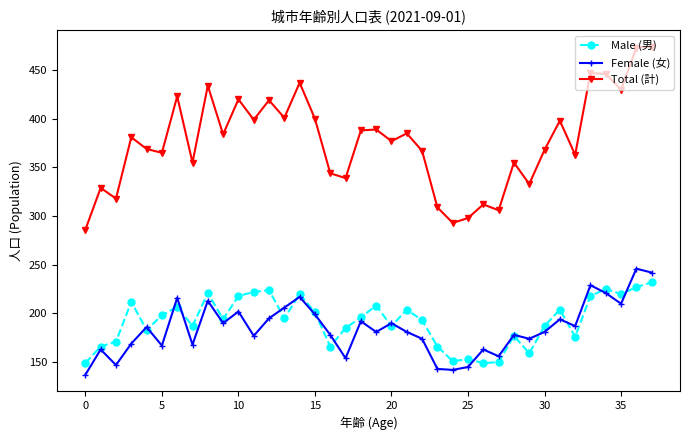

True or false: Total (計) and Male (男) intersect in this chart.

False